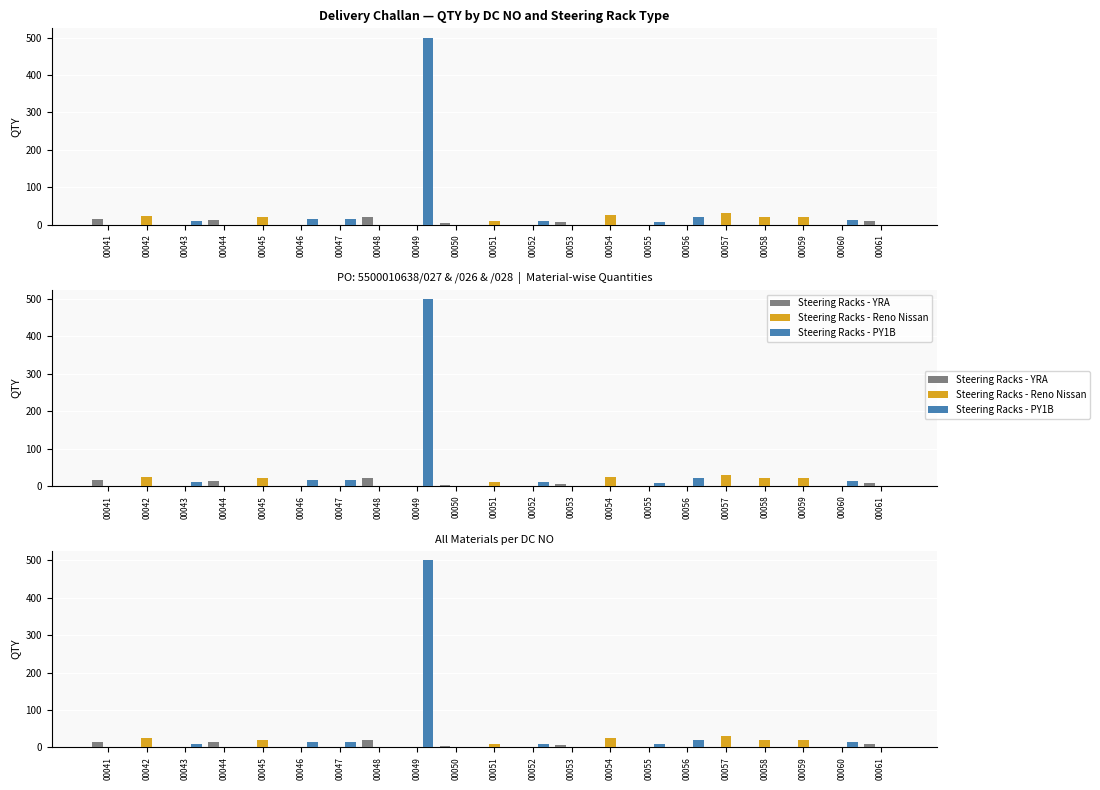

Between 00055 and 00060, which series saw the biggest shift?

Steering Racks - PY1B